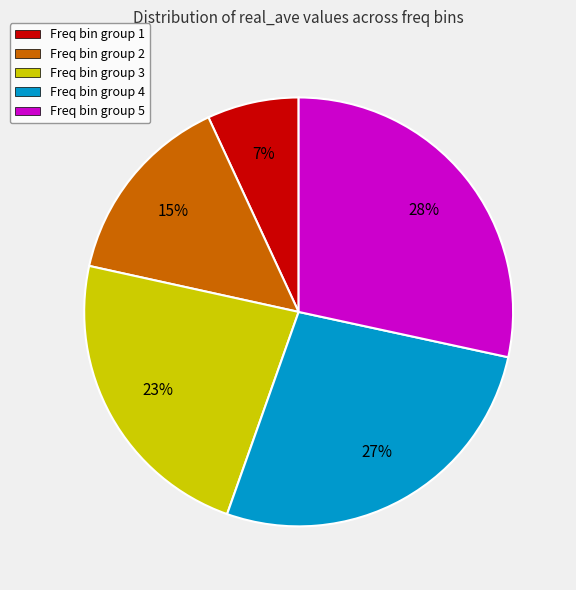

To the nearest percent, what percentage of the pie is Freq bin group 2?

15%